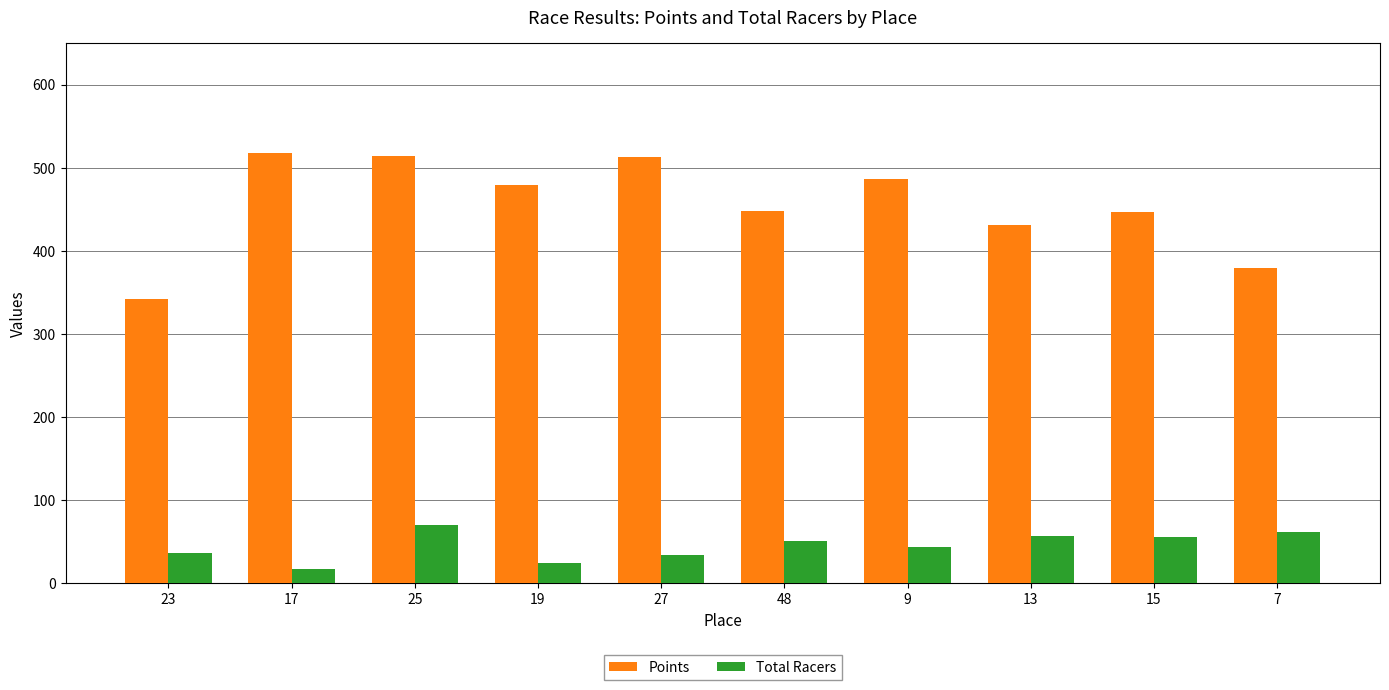

What is the total value across all series at 13?

488.8